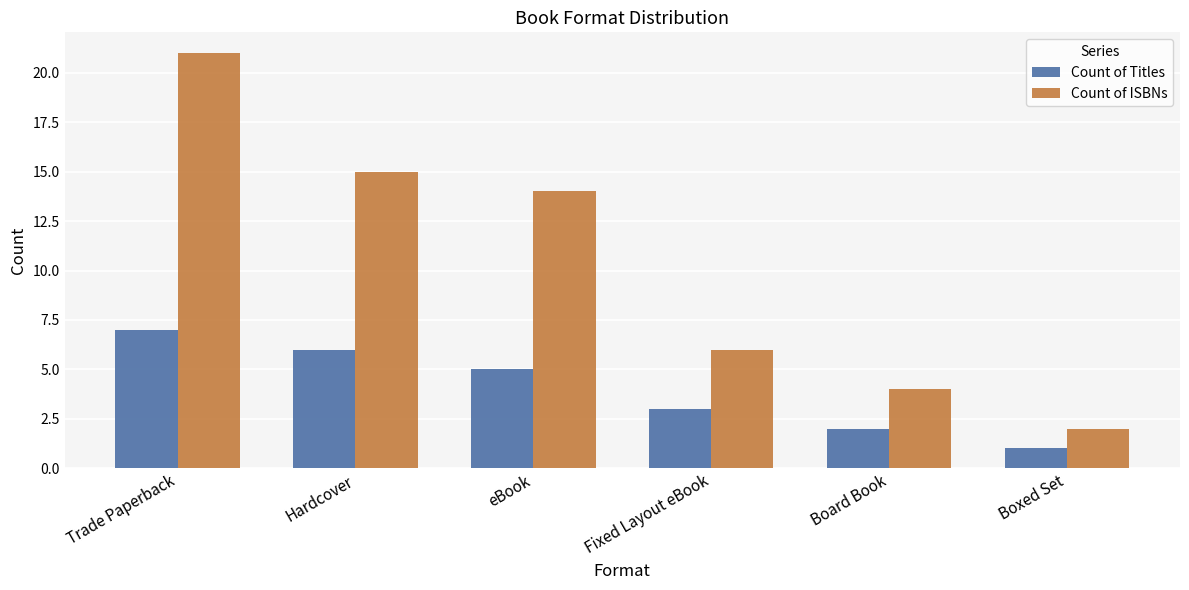

Reading left to right, extract all data points from this chart.

Count of Titles: Trade Paperback=7	Hardcover=6	eBook=5	Fixed Layout eBook=3	Board Book=2	Boxed Set=1
Count of ISBNs: Trade Paperback=21	Hardcover=15	eBook=14	Fixed Layout eBook=6	Board Book=4	Boxed Set=2